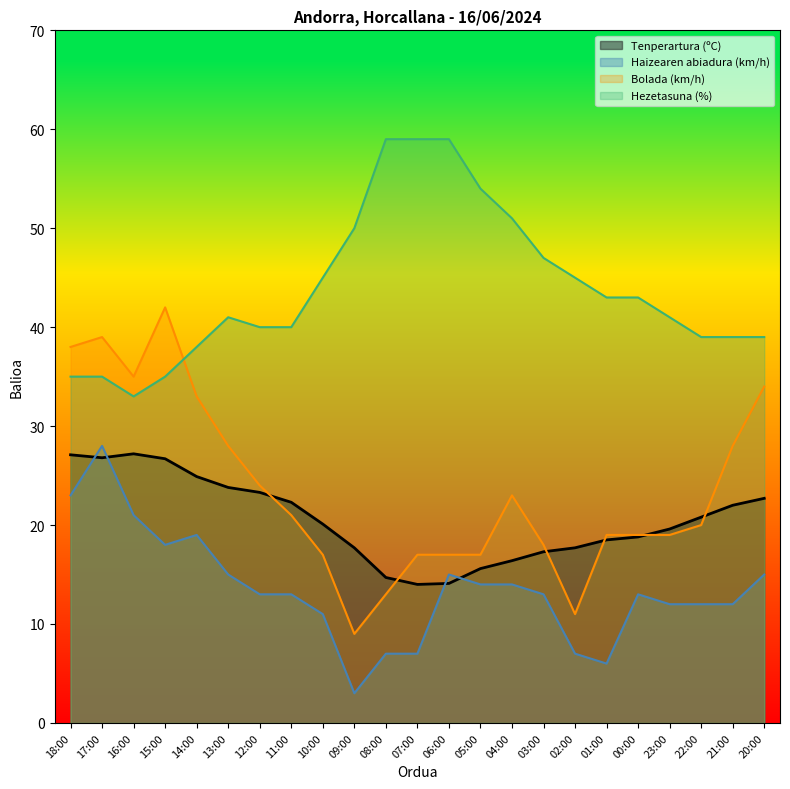

Rank the series at 23:00 from lowest to highest value.

Haizearen abiadura (km/h), Bolada (km/h), Tenperartura (ºC), Hezetasuna (%)